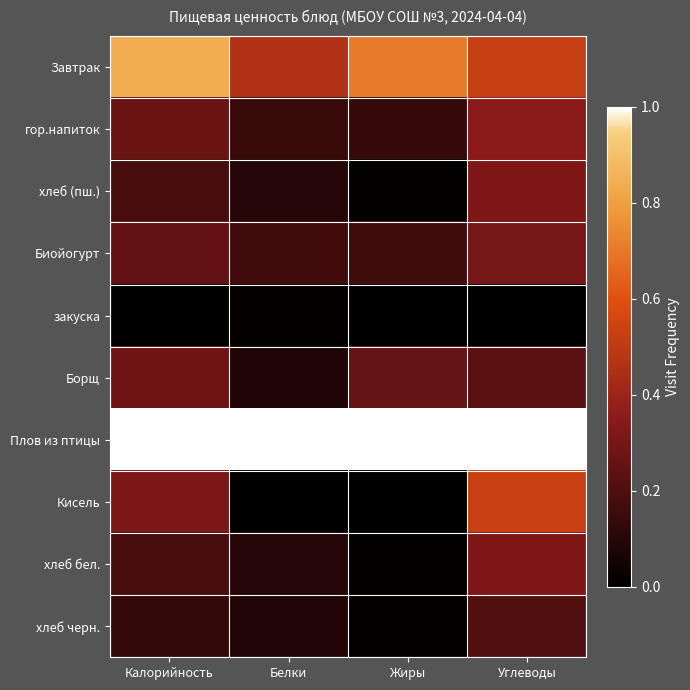

List the series in order of their peak value, lowest first.

закуска, хлеб черн., Борщ, Биойогурт, хлеб (пш.), хлеб бел., гор.напиток, Кисель, Завтрак, Плов из птицы